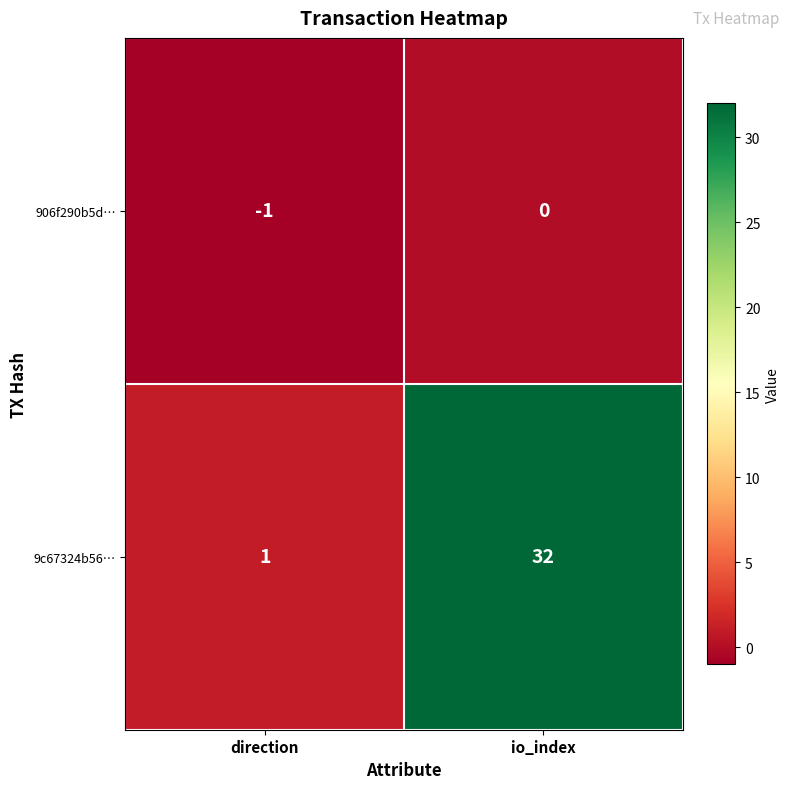

The 9c67324b56… series shows 32 at io_index. True or false?

True